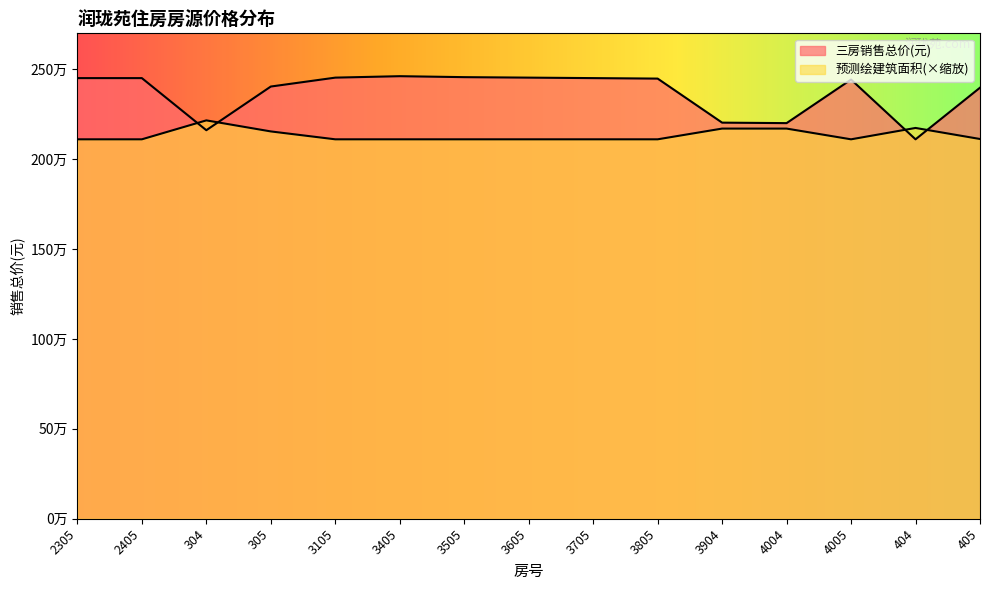

Reading right to left, transcribe all the data shown in this chart.

三房: 2397615.0	2110484.0	2442879.0	2200529.0	2203218.0	2448236.0	2450915.0	2453593.0	2456271.0	2461628.0	2453593.0	2404060.0	2161075.0	2450915.0	2450915.0
面积(㎡): 2112239.7	2173689.9	2110484.0	2170178.5	2170178.5	2110484.0	2110484.0	2110484.0	2110484.0	2110484.0	2110484.0	2154377.0	2215827.2	2110484.0	2110484.0